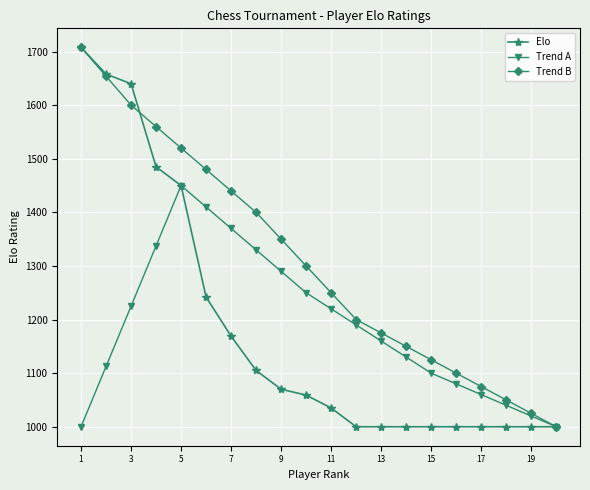

What is the value of the Elo point at the 10th from the left?

1059.0